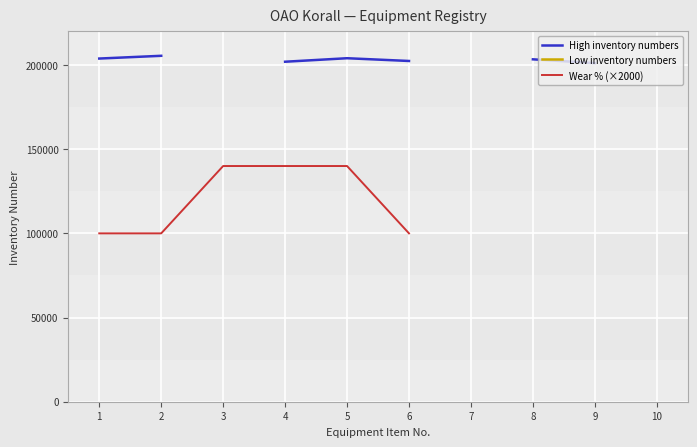

List the series in order of their peak value, highest first.

High inventory numbers, Low inventory numbers, Wear % (×2000)